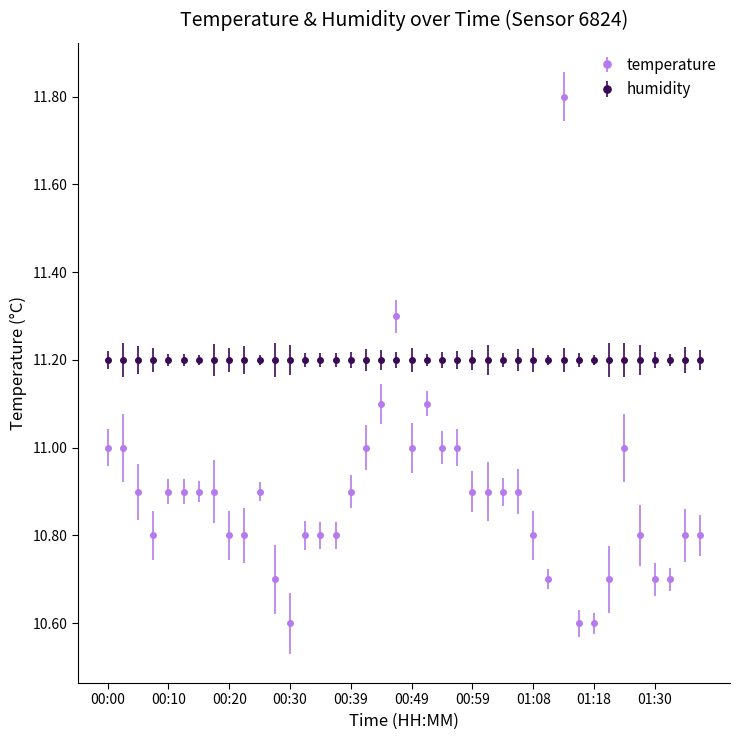

What is the value of the temperature point at the 34th from the left?

10.7